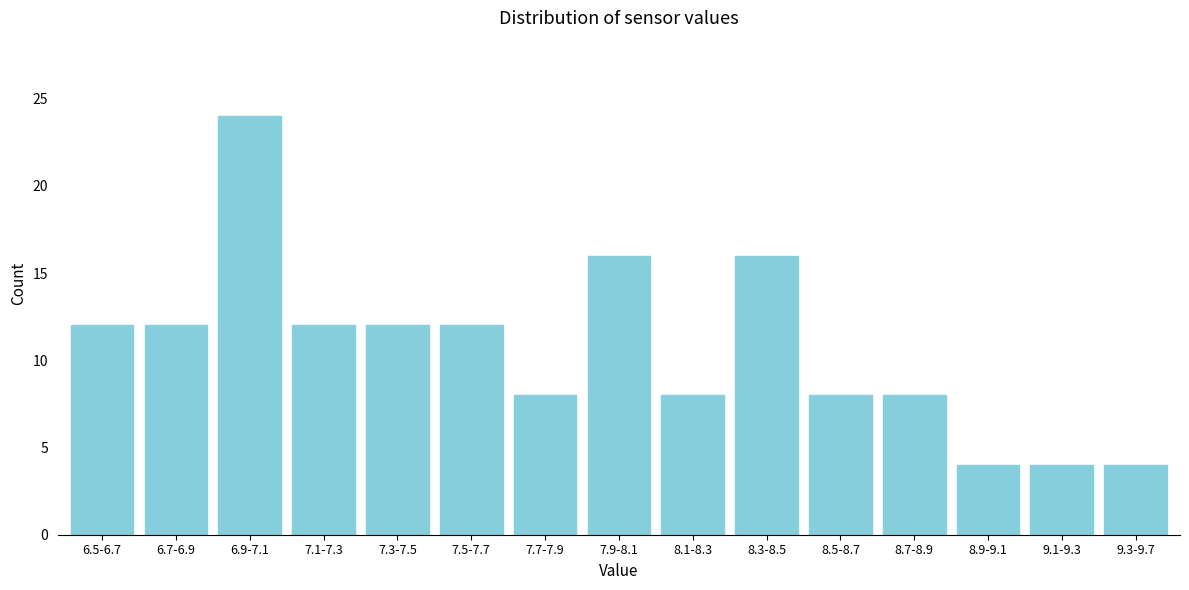

Reading left to right, list all the values displayed in this chart.

12	12	24	12	12	12	8	16	8	16	8	8	4	4	4